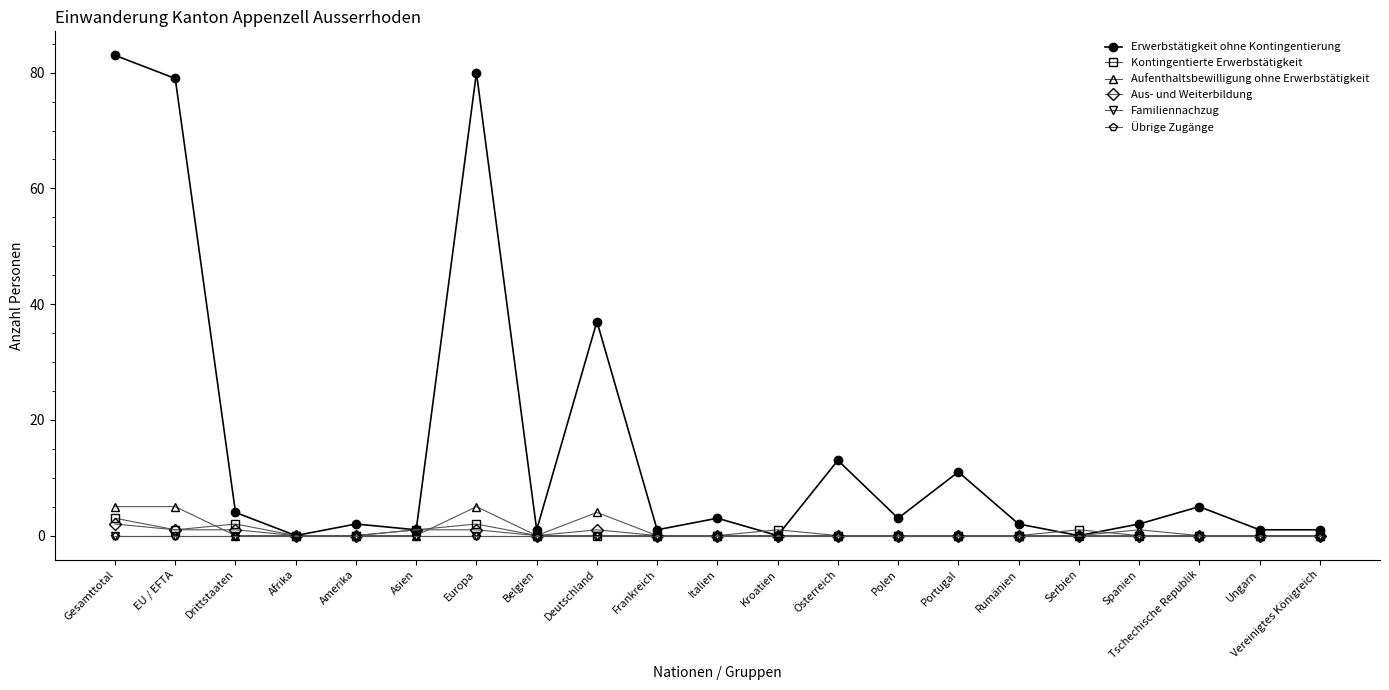

Does the chart have visible grid lines?

No